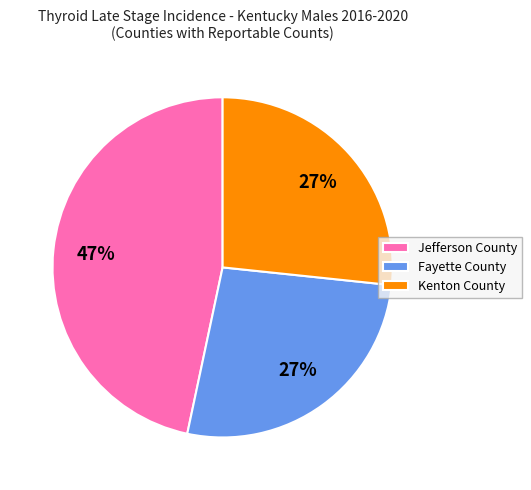

The Fayette County slice represents 27% of the pie. True or false?

True